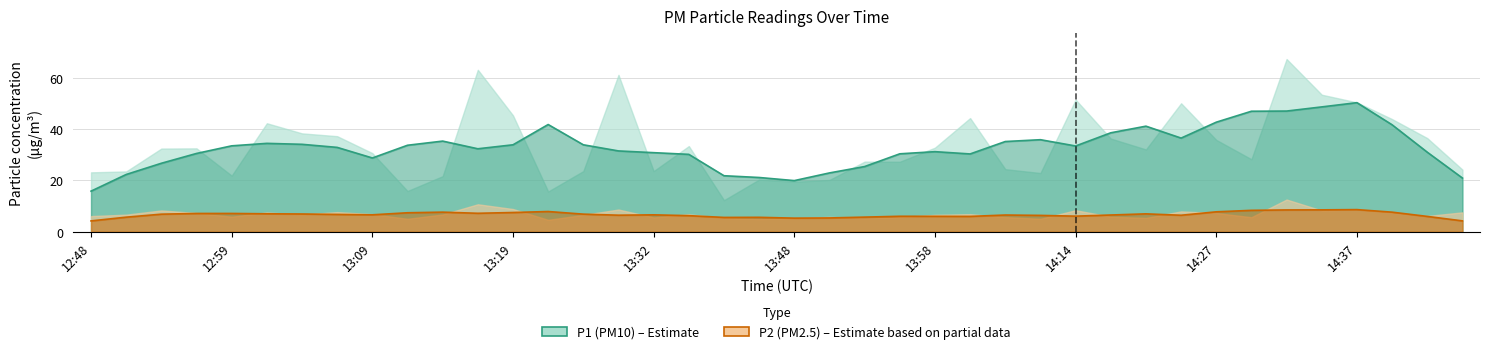

Does the chart have visible grid lines?

Yes